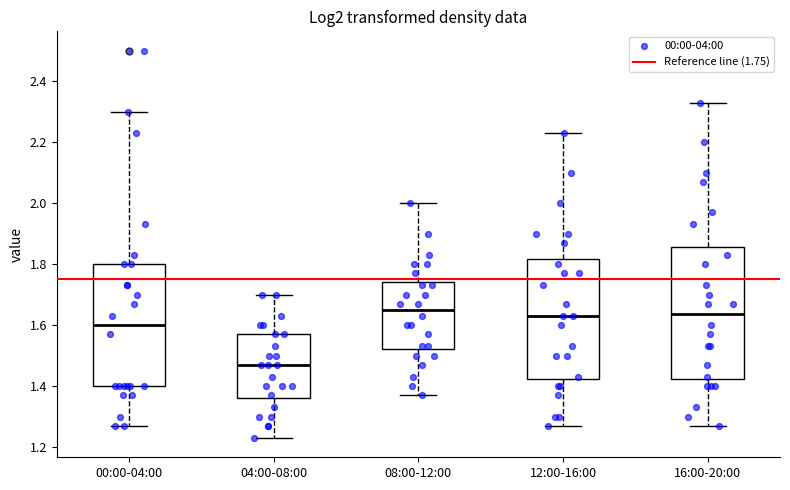

Where does the median line of the box for 12:00-16:00 sit on the y-axis? The values are not printed on the chart, so give them approximately, as read against the axis.

1.64